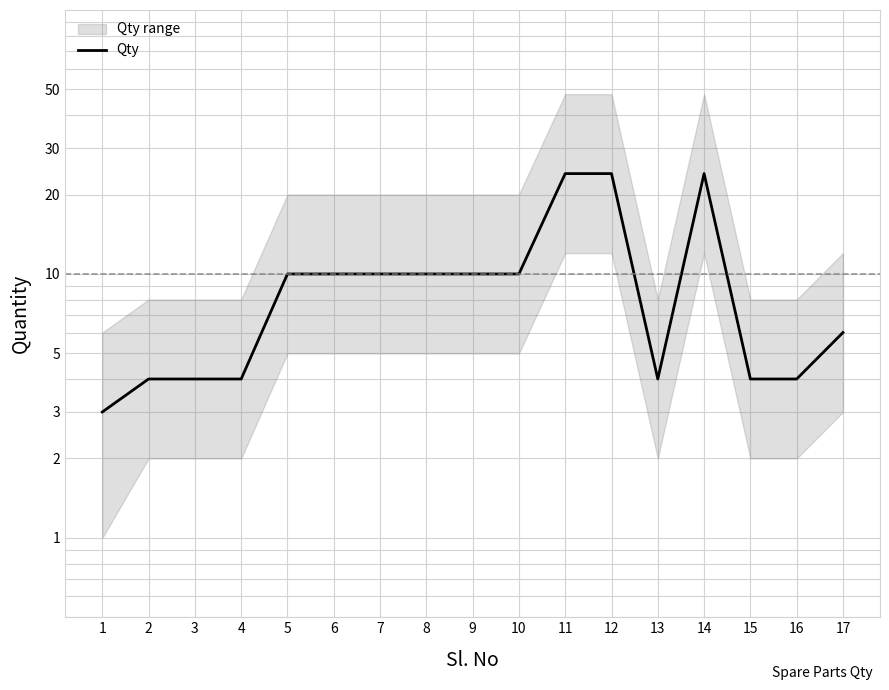

The chart shows a value of 15 at 11. True or false?

False